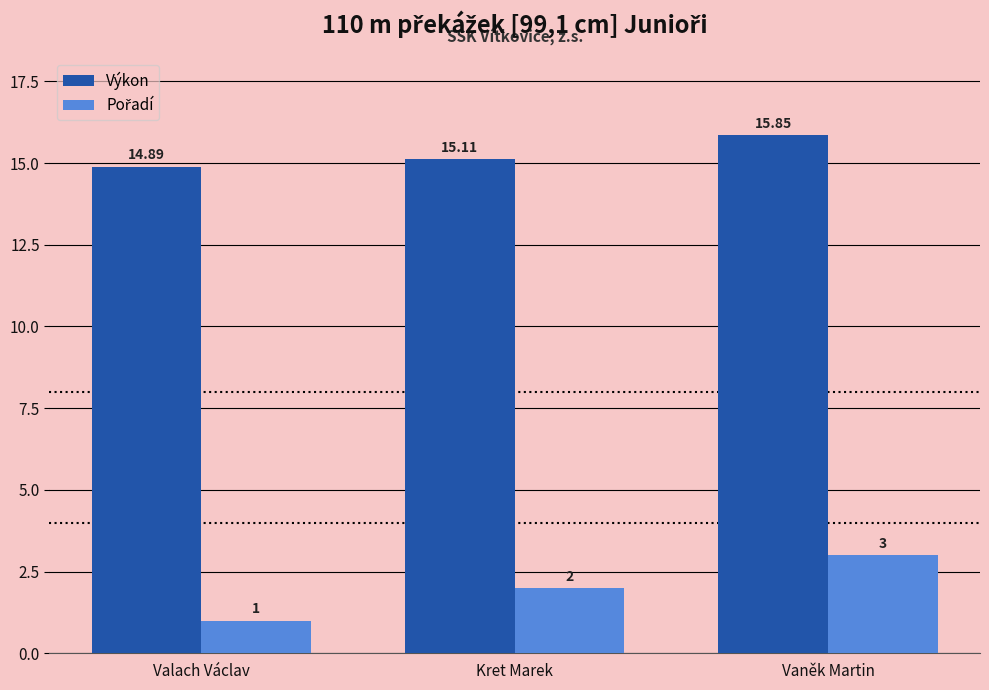

What is the sum of the Výkon values at Kret Marek and Valach Václav?

30.0